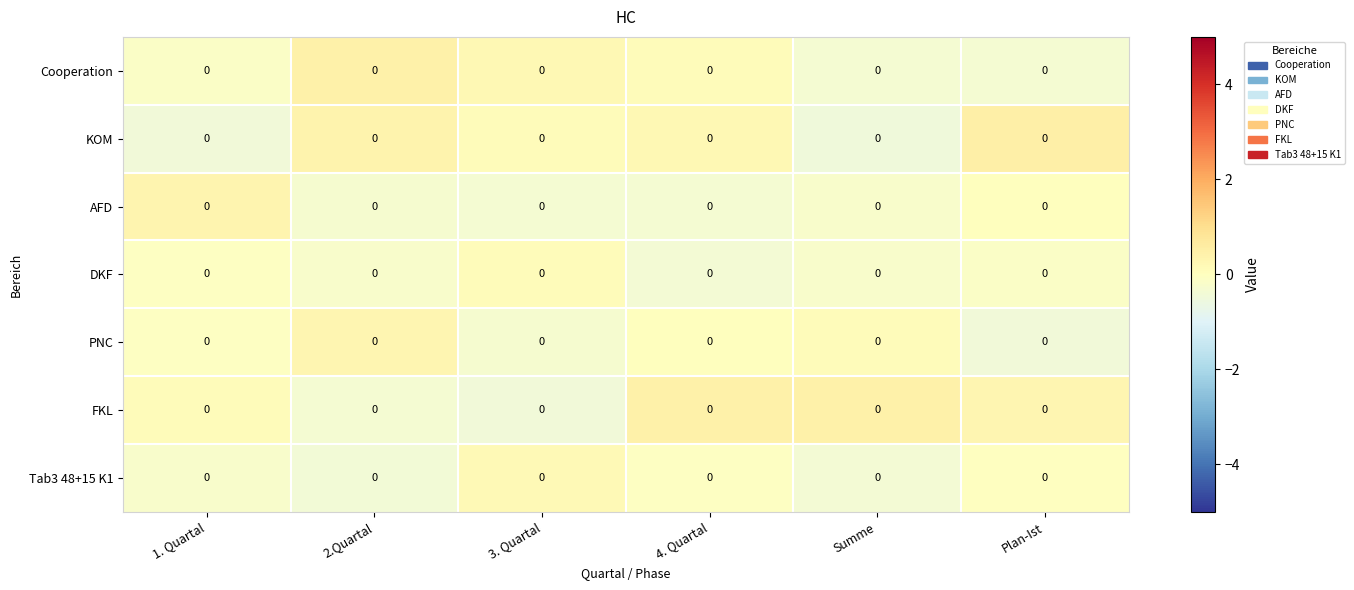

At how many categories does at least one series exceed 0?

6